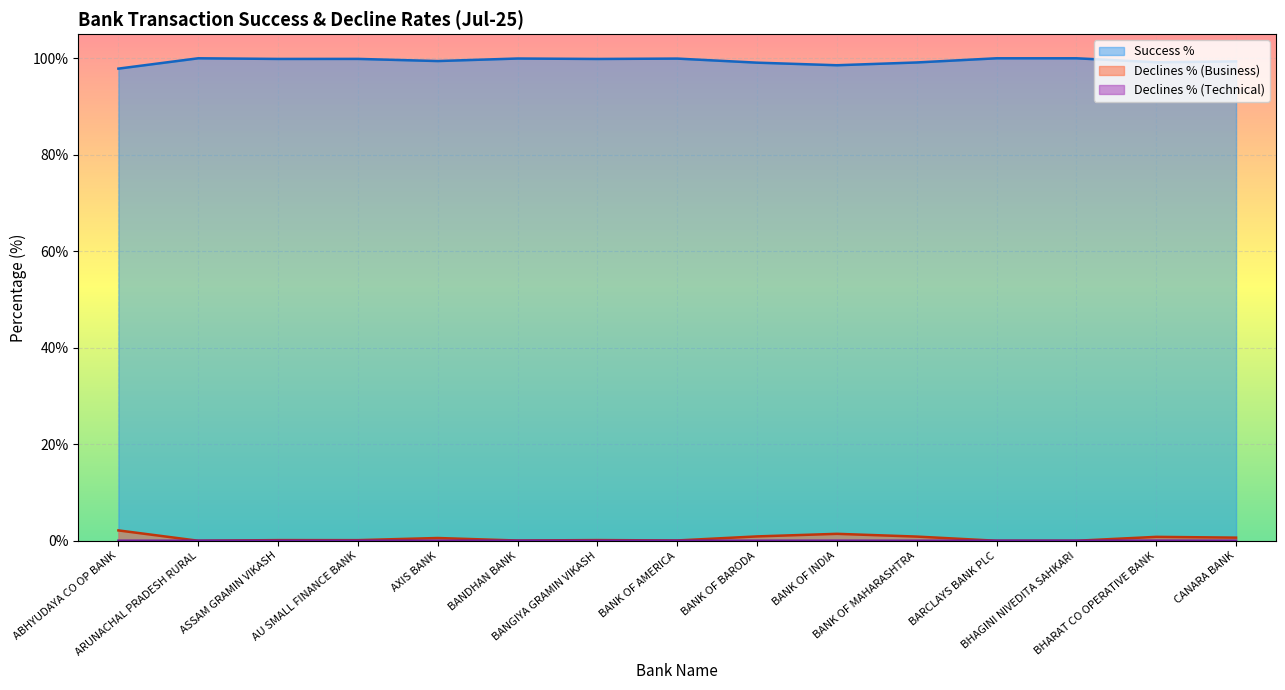

True or false: Success % and Declines % (Business) intersect in this chart.

False